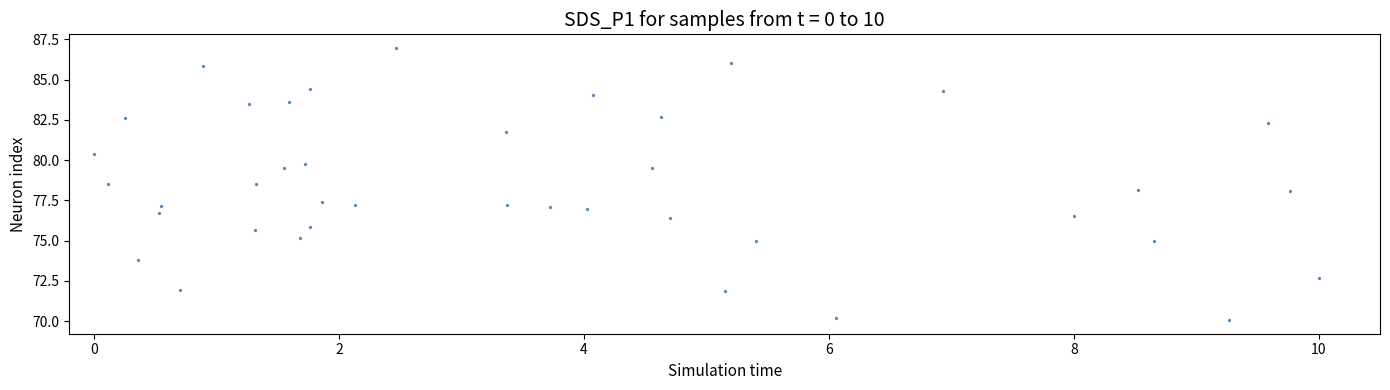

What is the range of Y values (max minus min)?

16.9